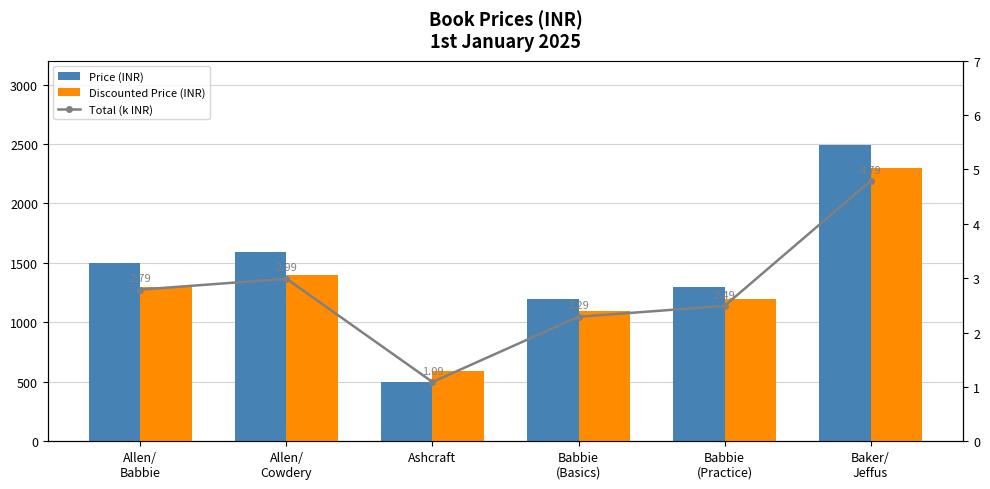

The value of Price (INR) at Baker/
Jeffus is 686.0. True or false?

False